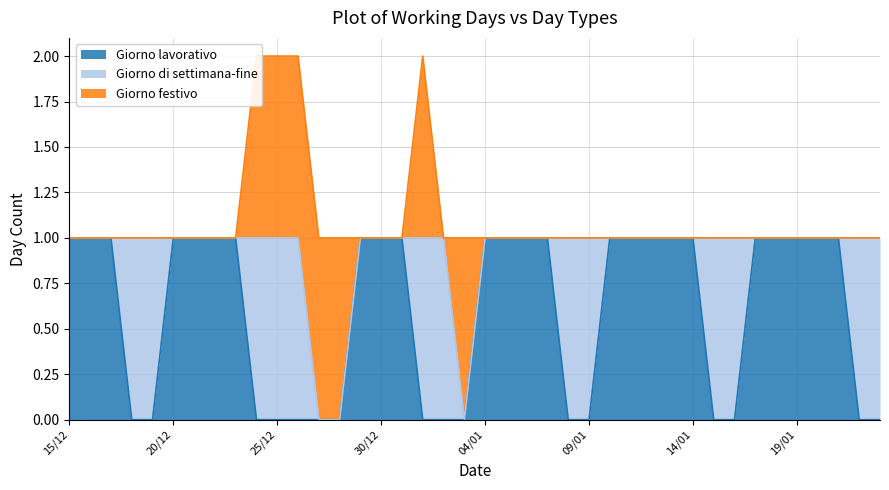

In Giorno festivo, how many points are higher than both neighbors (excluding endpoints)?

2